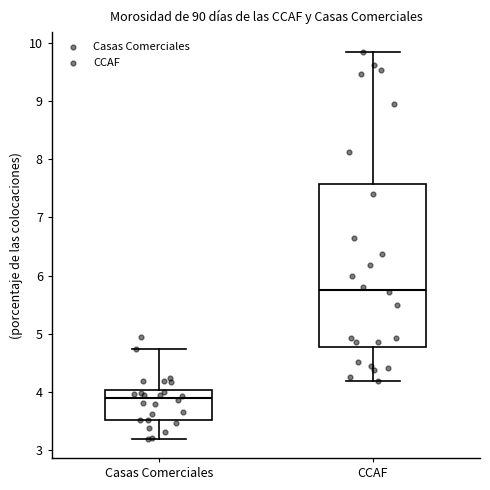

Reading left to right, read every box against the y-axis: the position of its median line, the range the box covers, and the ends of its whiskers. The values are not printed on the chart, so give them approximately, as read against the axis.

Casas Comerciales: median 3.9, box 3.5 to 4.0, whiskers 3.2 to 4.7
CCAF: median 5.8, box 4.8 to 7.6, whiskers 4.2 to 9.9